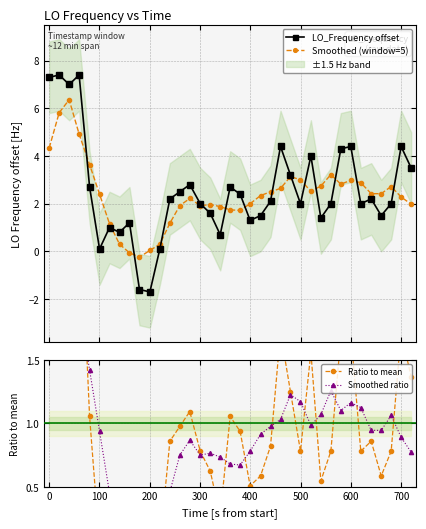

At how many categories does at least one series exceed 1?

33